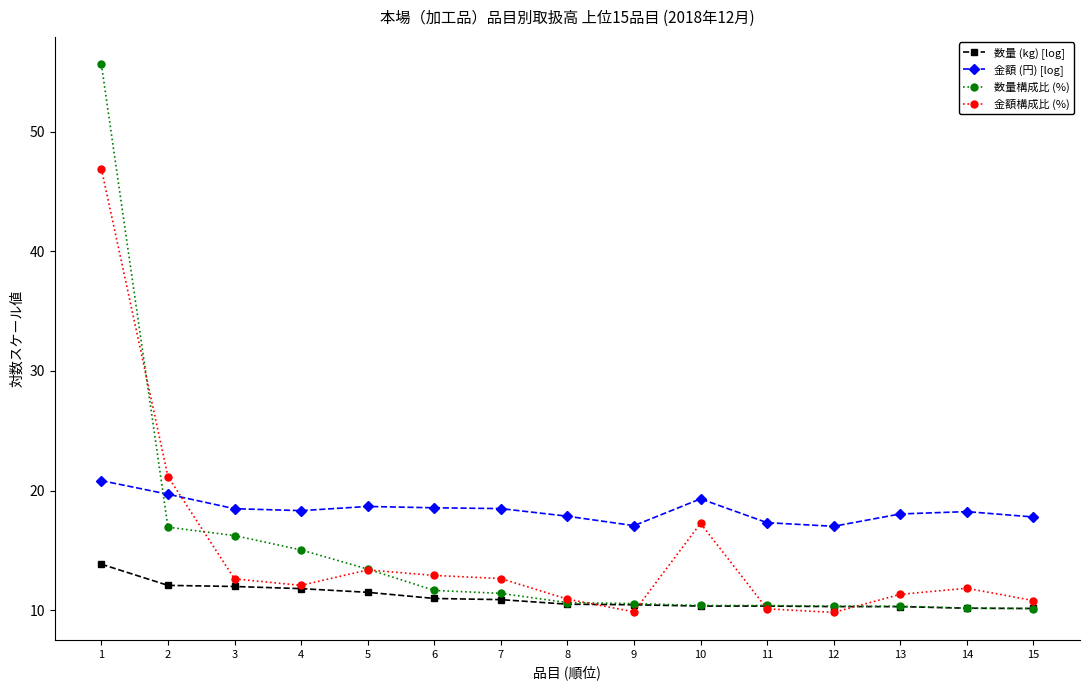

What is the value of the 金額 (円) [log] point at the 9th from the left?

17.1